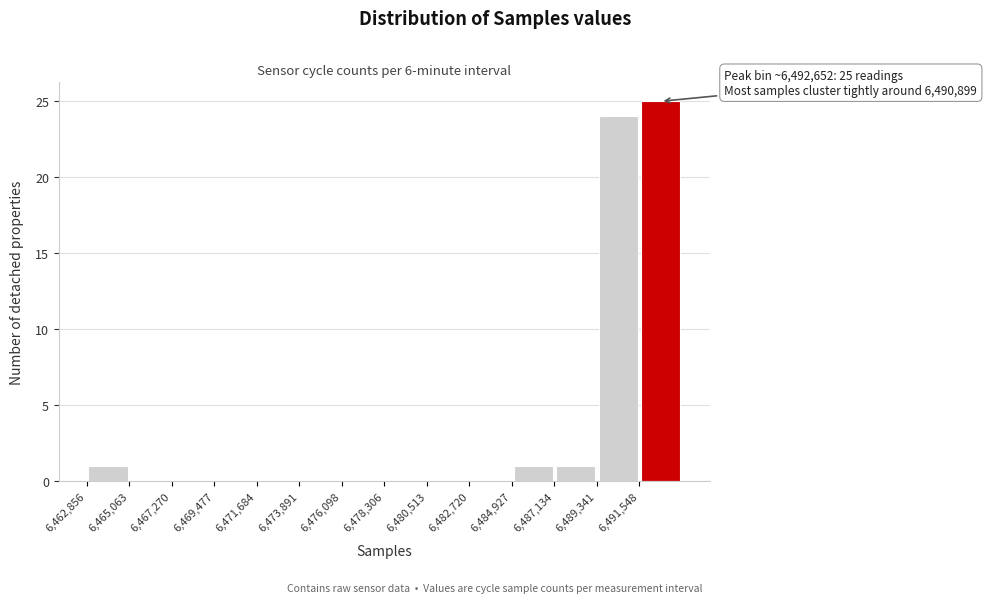

Which range on the x-axis has the tallest bar?

6491500 to 6494000